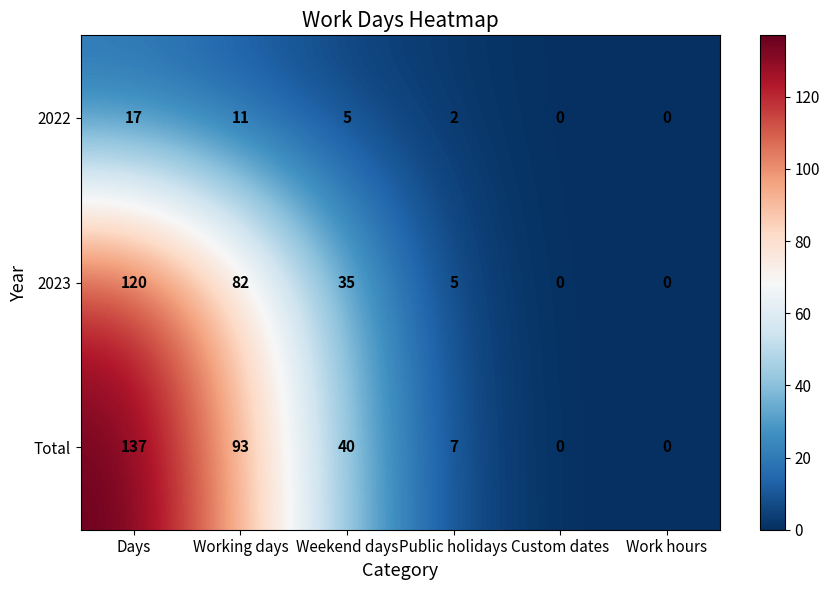

What is the difference between the maximum and minimum values in the 2023 series?

120